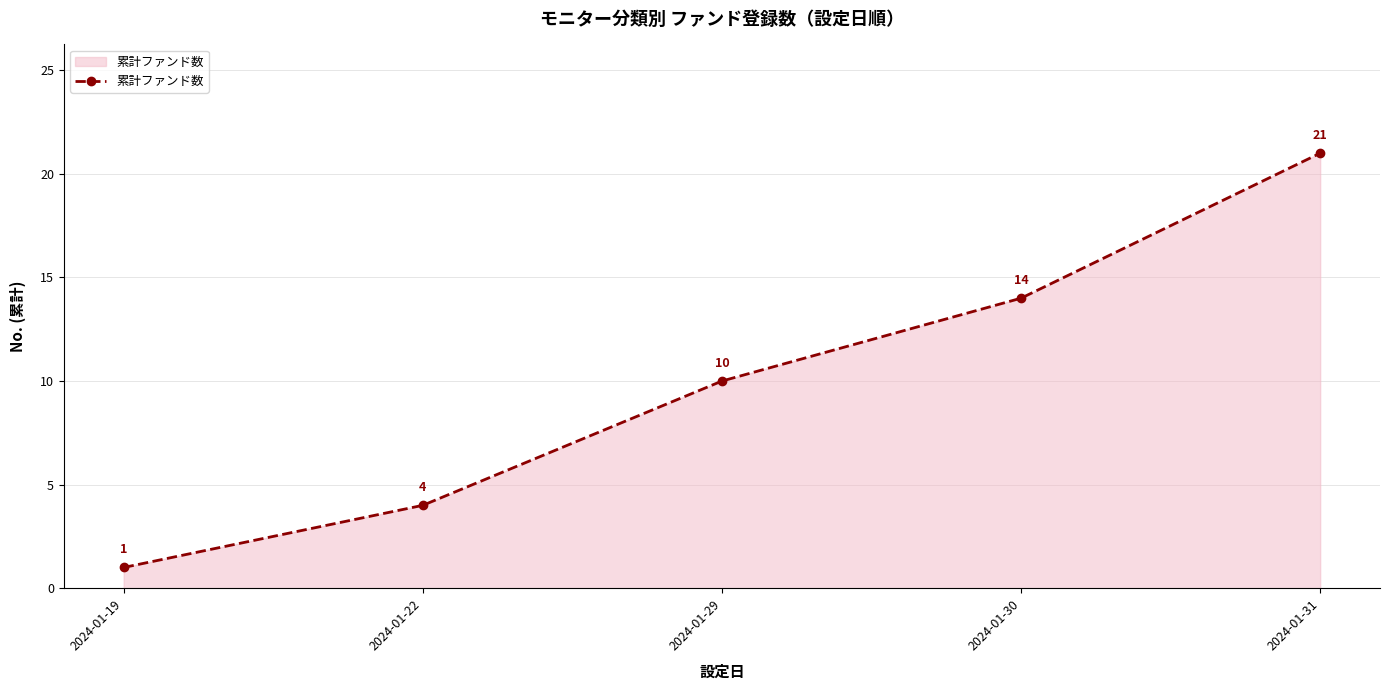

True or false: the data has more than 0 interior local peaks.

False